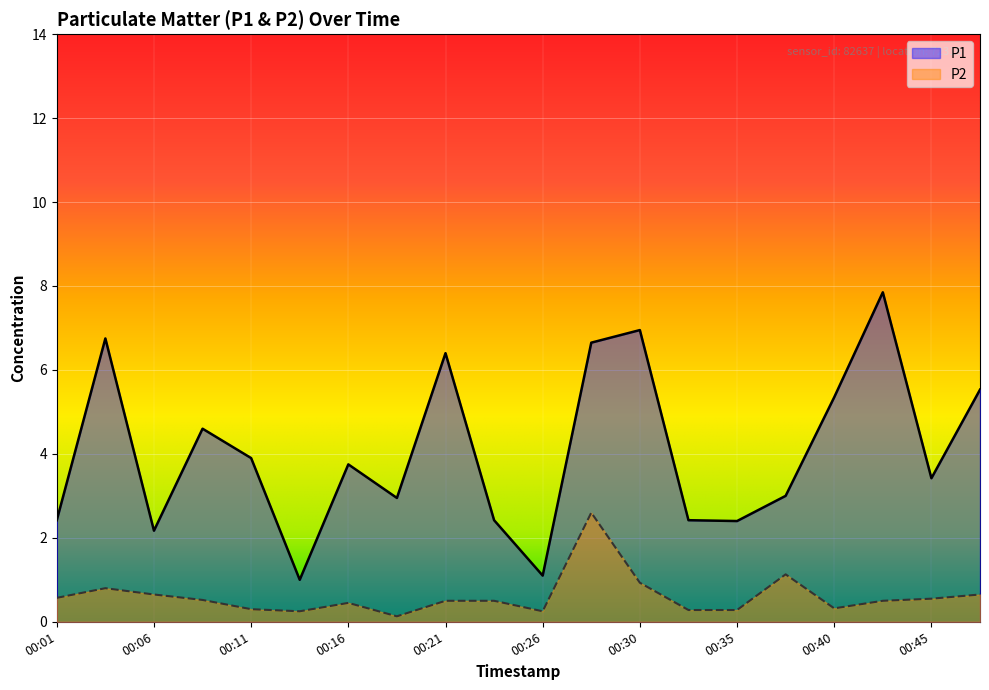

What is the value of the P1 point at the 2nd from the left?

6.8